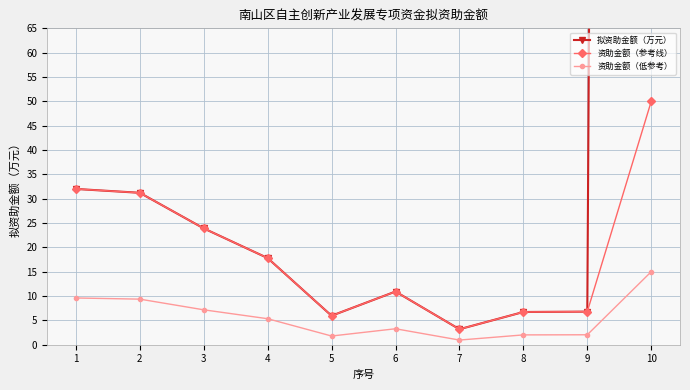

Which category has the highest value in the 拟资助金额（万元） series?

10